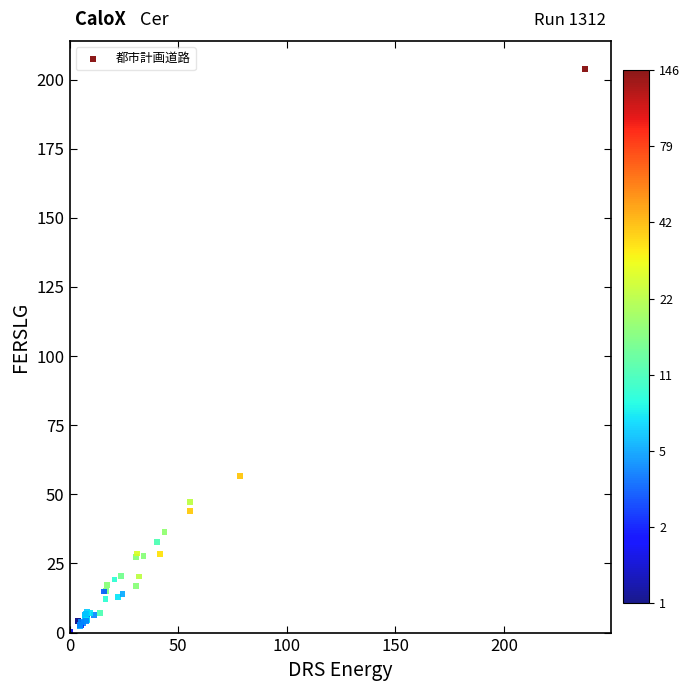

What Y value in the scatter plot is closest to 102?

56.6